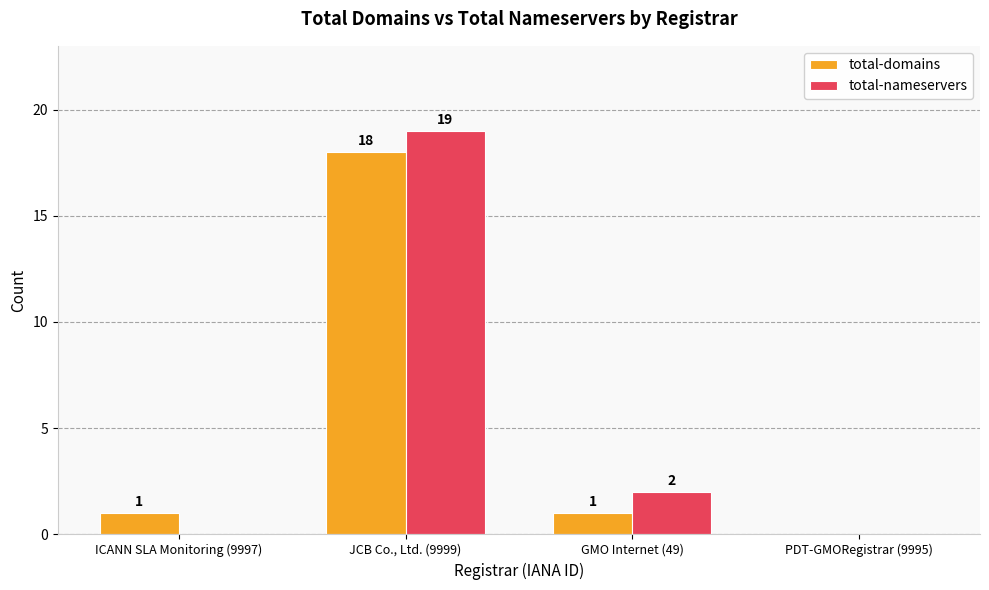

How many values in total-domains are above zero?

3